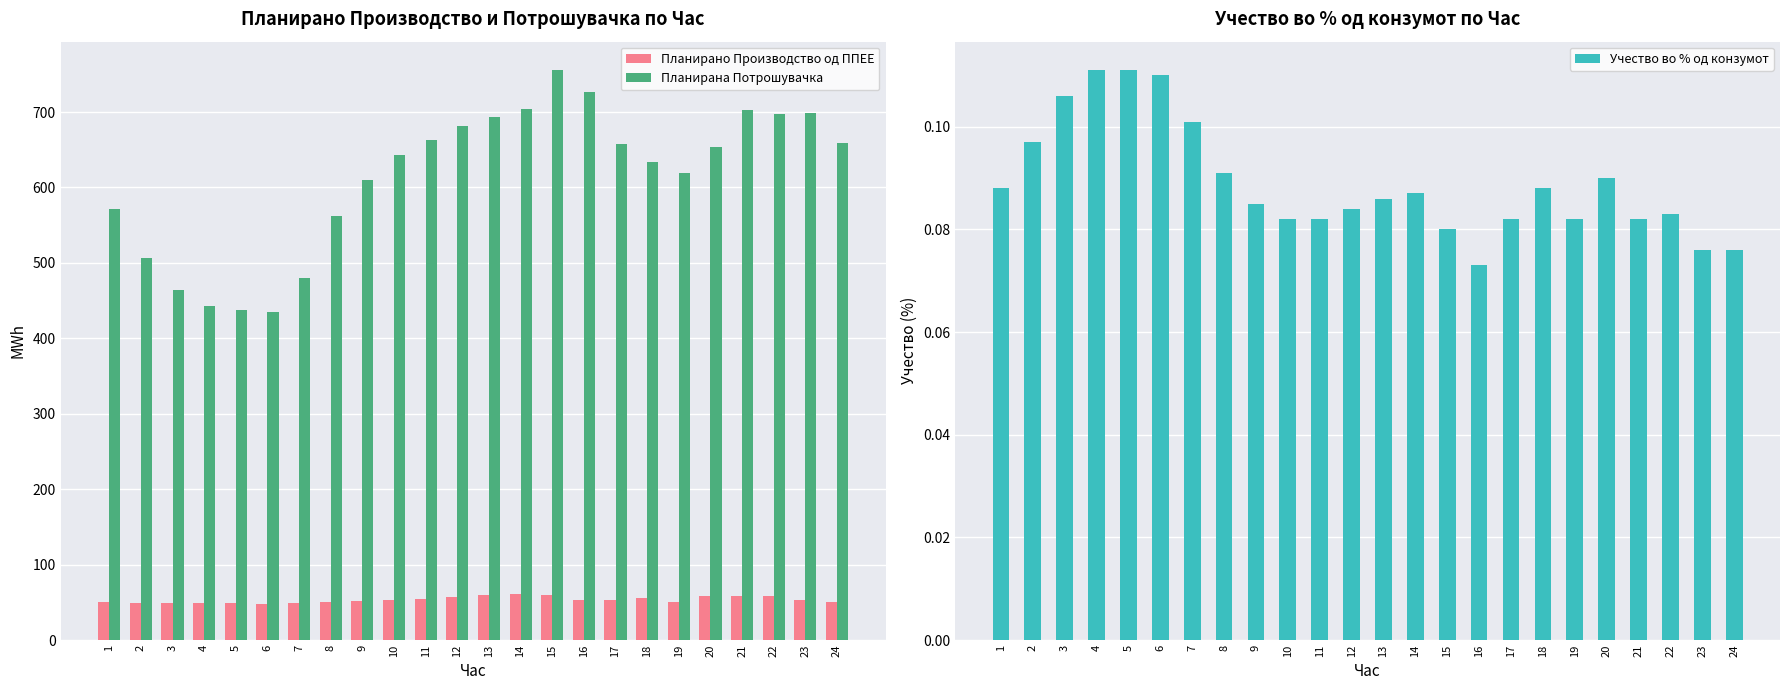

What is the difference between the maximum and minimum values in the Планирана Потрошувачка series?

320.7